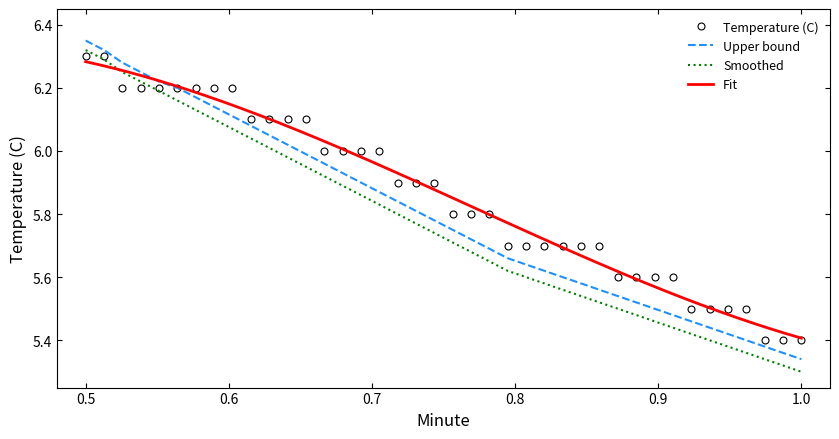

What is the smallest value displayed?

5.3